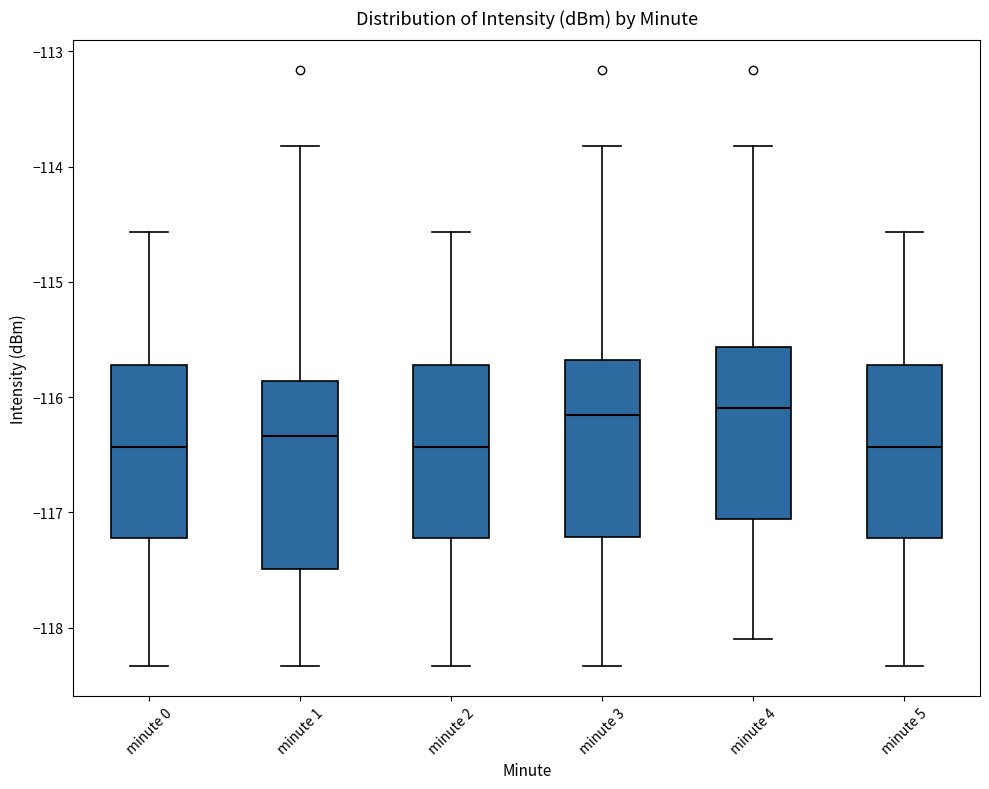

Where is the upper edge of the box for minute 5 on the y-axis? The values are not printed on the chart, so give them approximately, as read against the axis.

-115.7